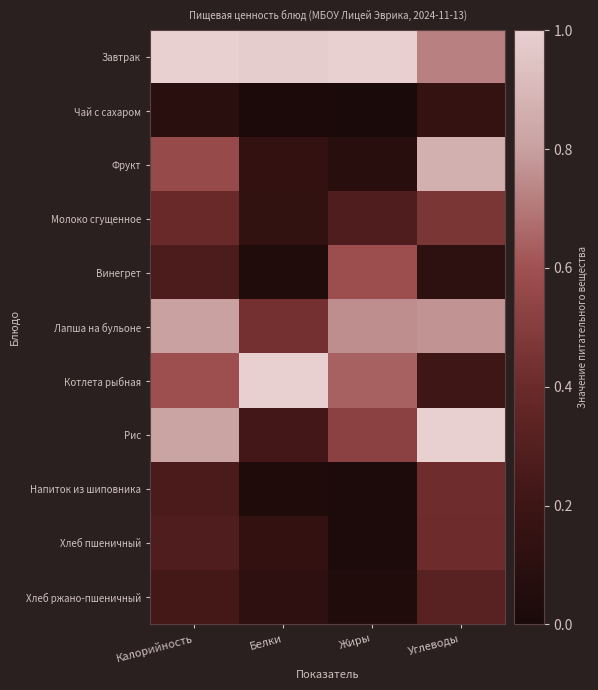

At Белки, list the series in order from largest to smallest.

Котлета рыбная, Завтрак, Лапша на бульоне, Рис, Фрукт, Хлеб пшеничный, Молоко сгущенное, Хлеб ржано-пшеничный, Винегрет, Напиток из шиповника, Чай с сахаром